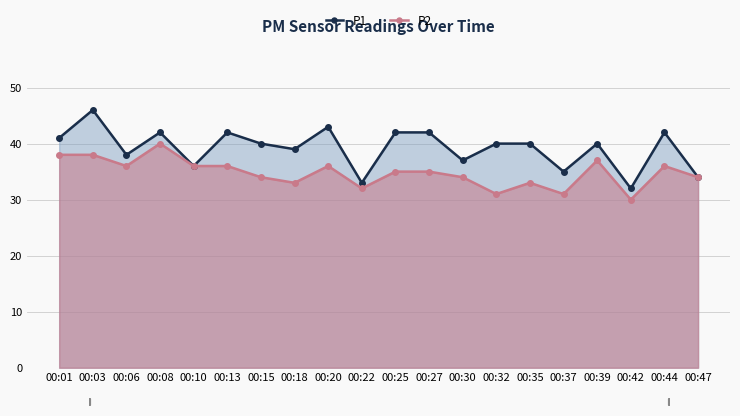

Is it true that P2 equals 31 at 00:32?

True